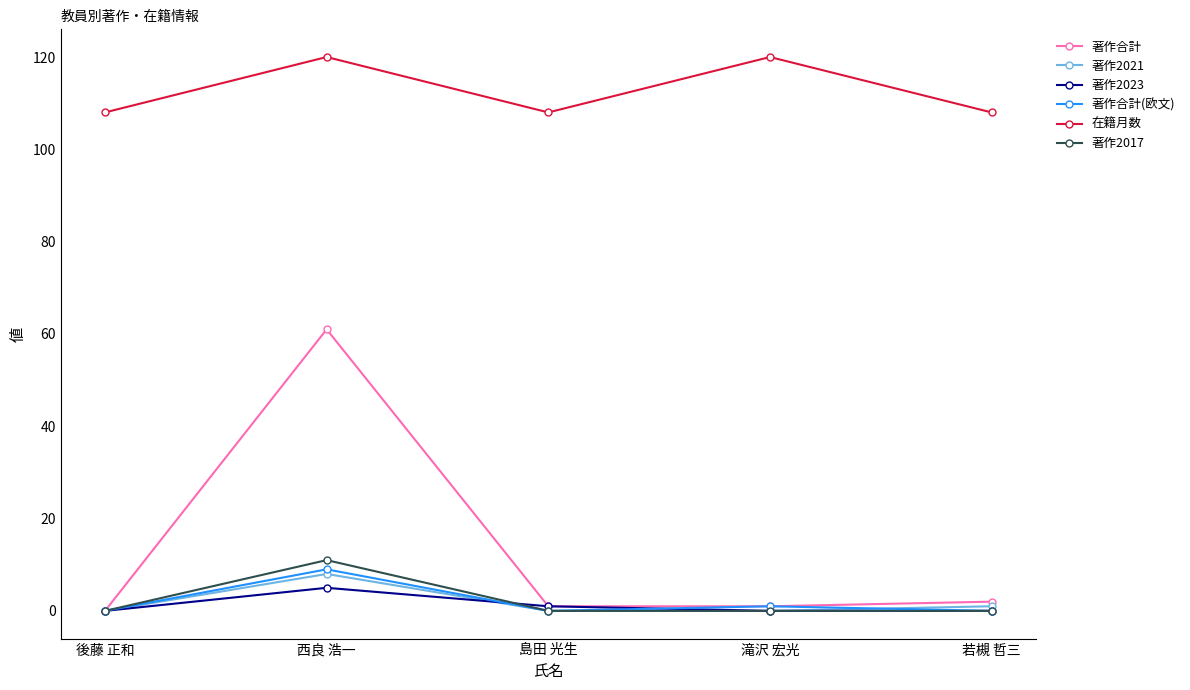

What is the minimum value for 在籍月数?

108